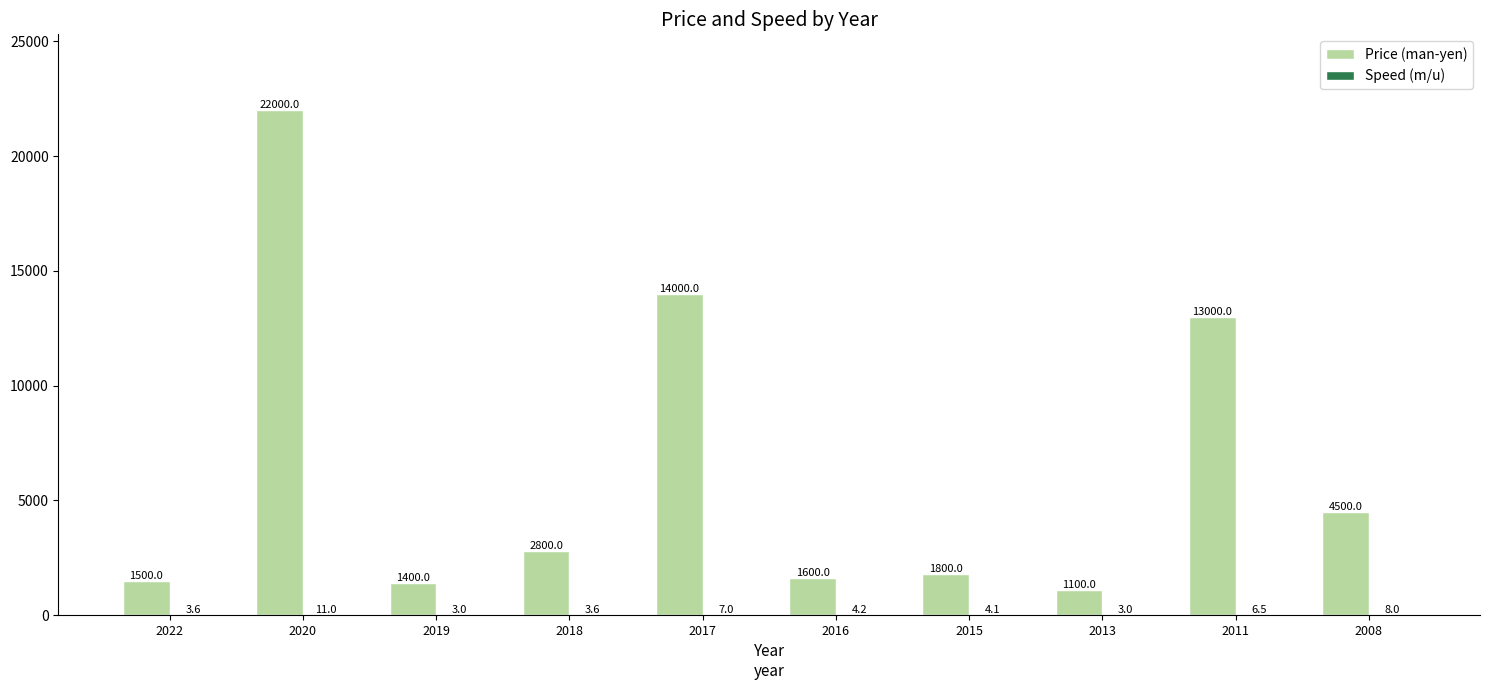

What is the highest value of the Price (man-yen) series?

22000.0